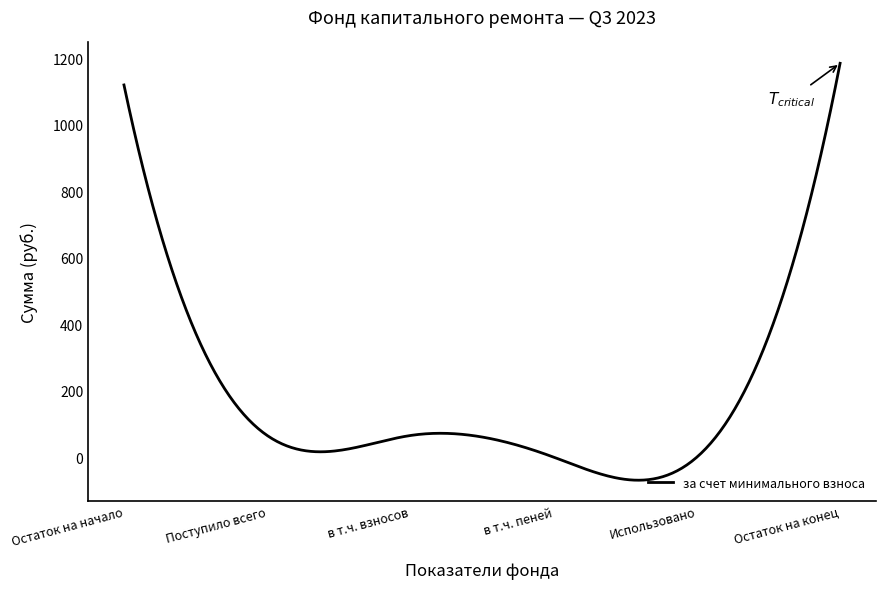

What is the difference between the maximum and minimum values?

1253.5